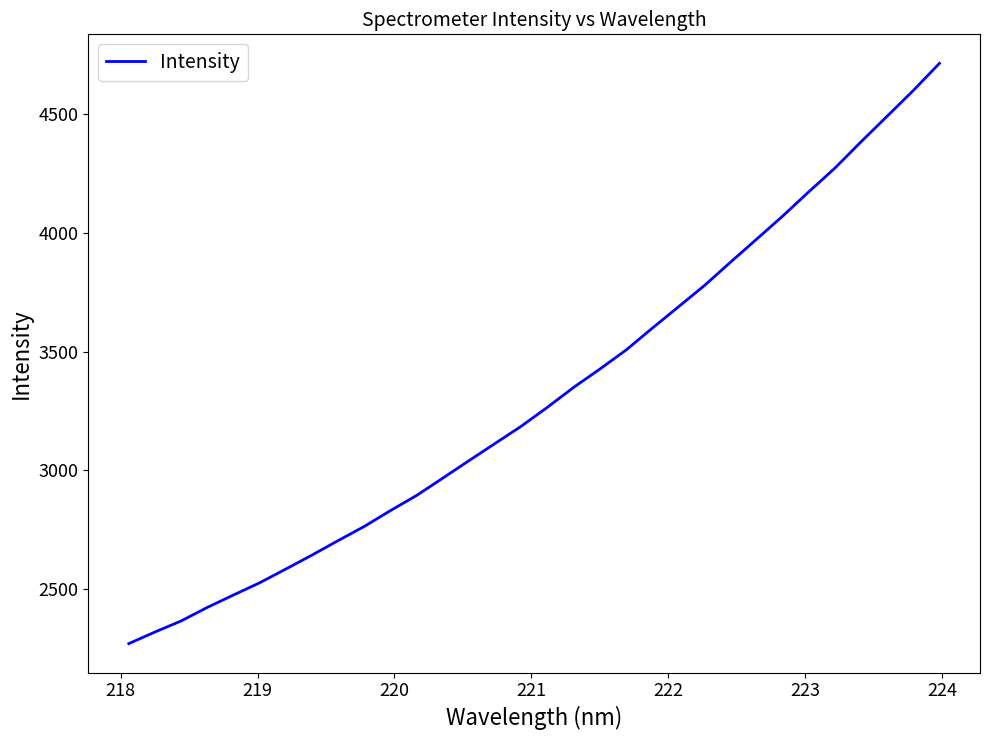

What is the smallest value displayed?

2269.3